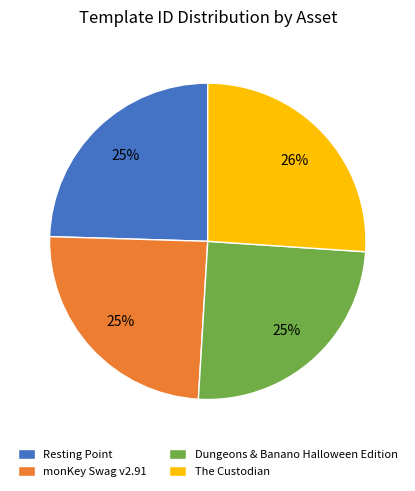

Is the sum of Resting Point and Dungeons & Banano Halloween Edition greater than half?

No